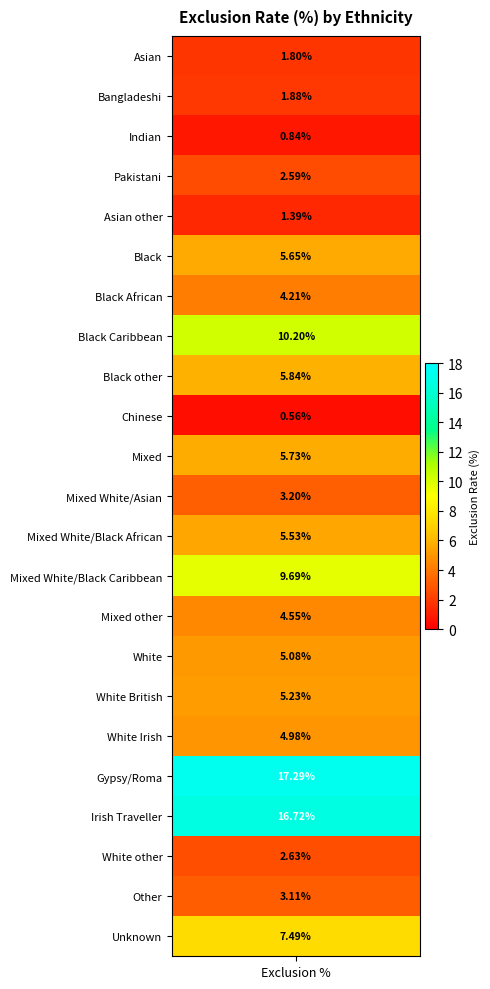

What is the greatest value displayed?

17.3